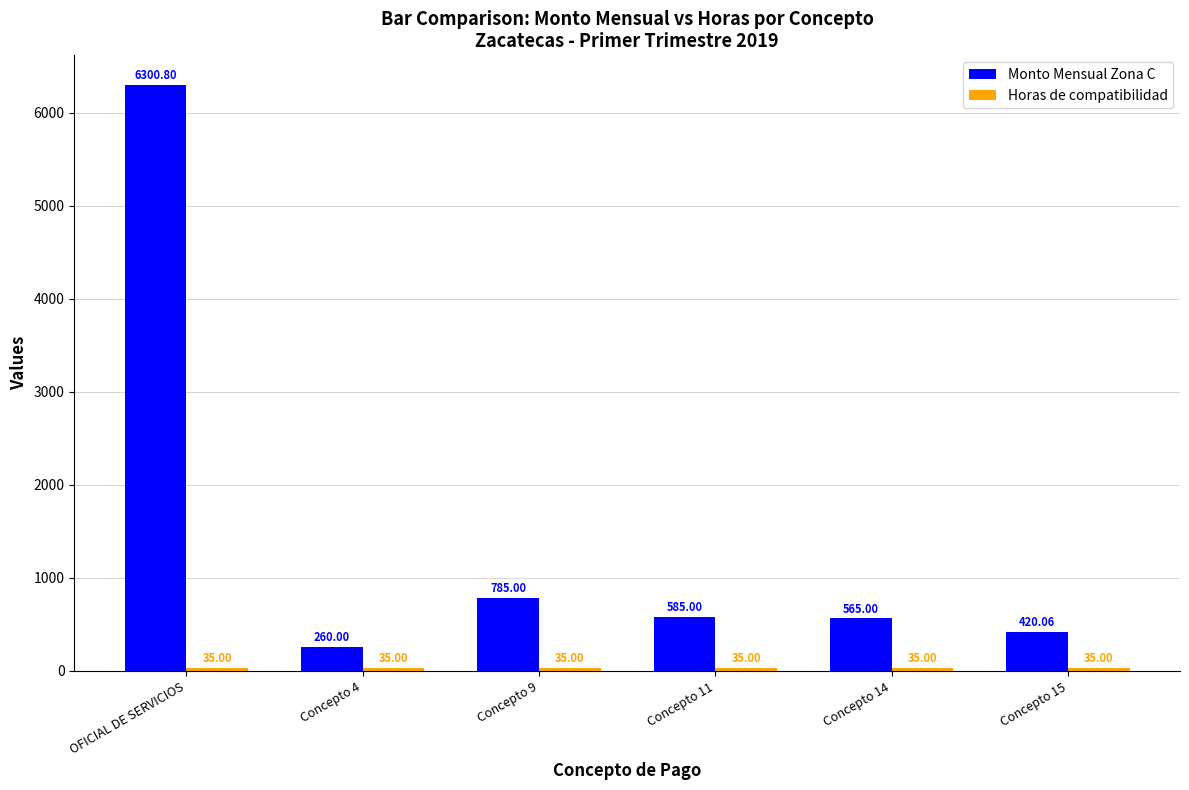

How many data points in Monto Mensual Zona C are less than 585?

3